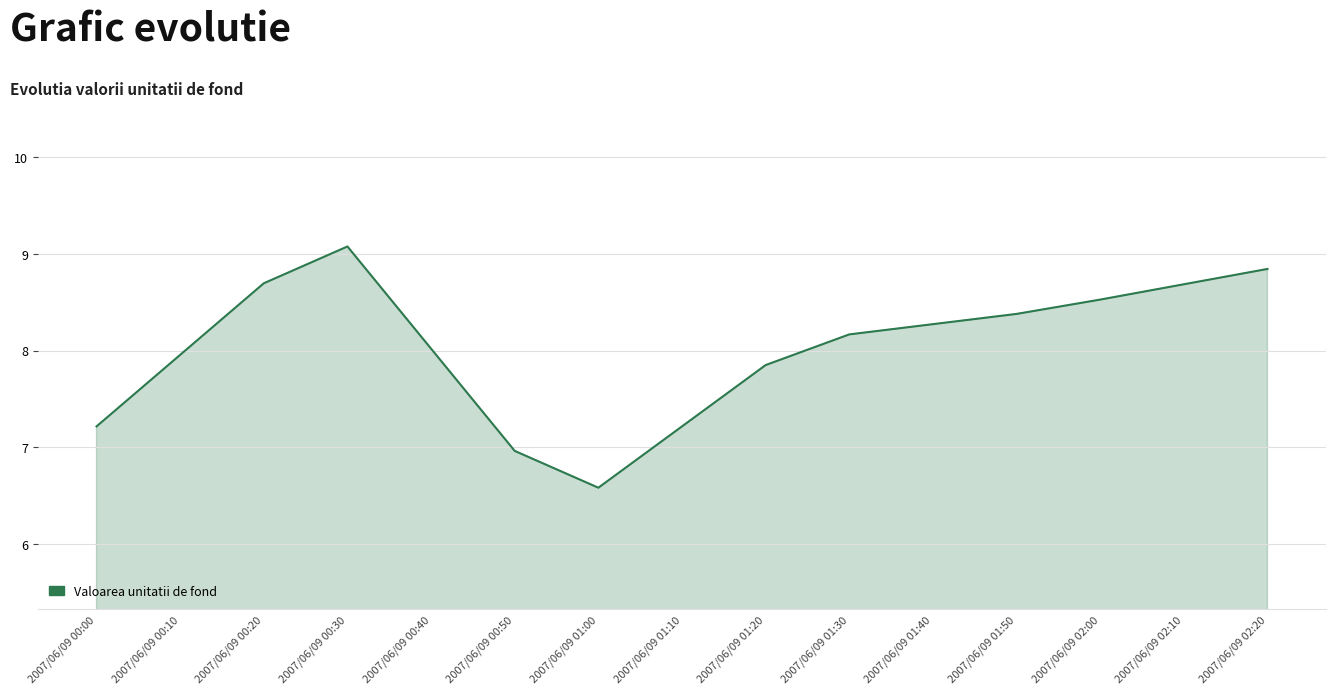

What is the change in value from 2007/06/09 00:30 to 2007/06/09 01:30?

-0.9